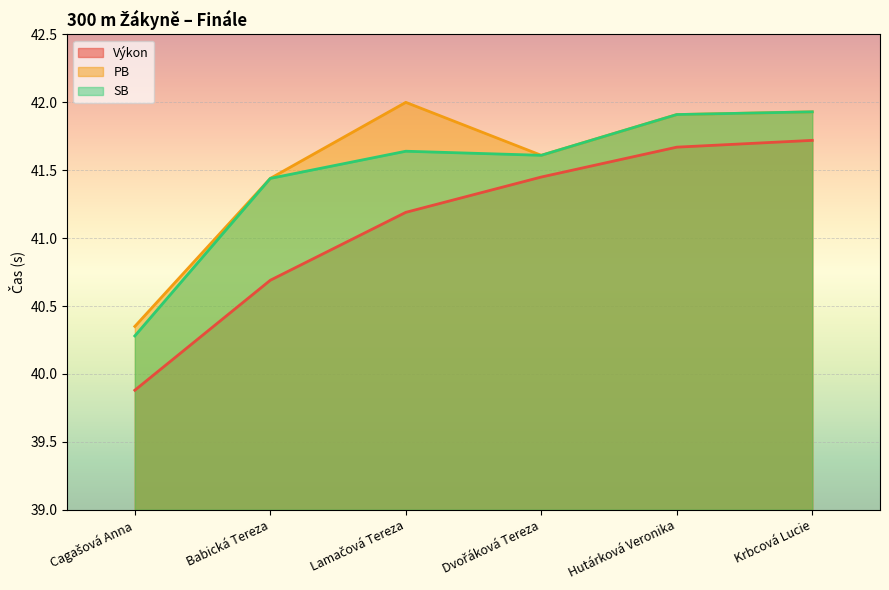

Rank the series by their average value, from lowest to highest.

Výkon, SB, PB